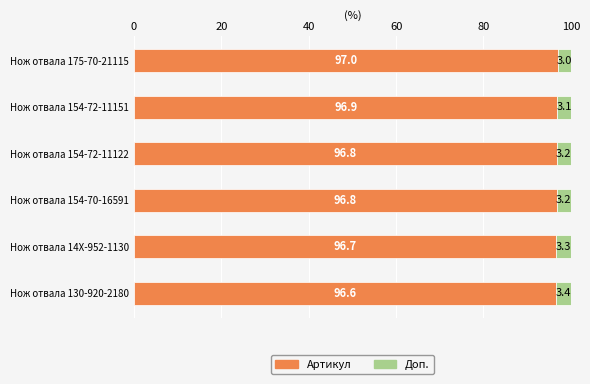

What is the approximate value of Артикул at Нож отвала 154-72-11122?

96.8